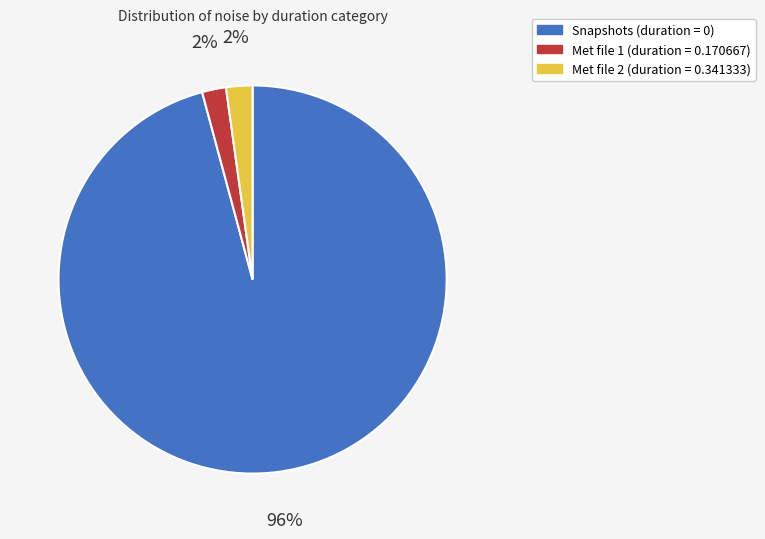

To the nearest percent, what is the average slice percentage?

33%